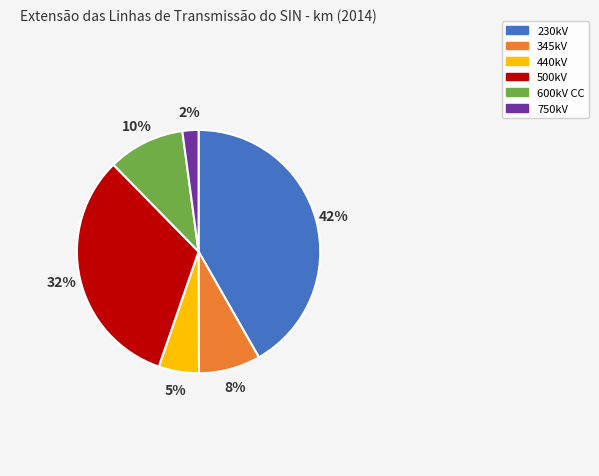

To the nearest percent, what portion does 230kV represent?

42%